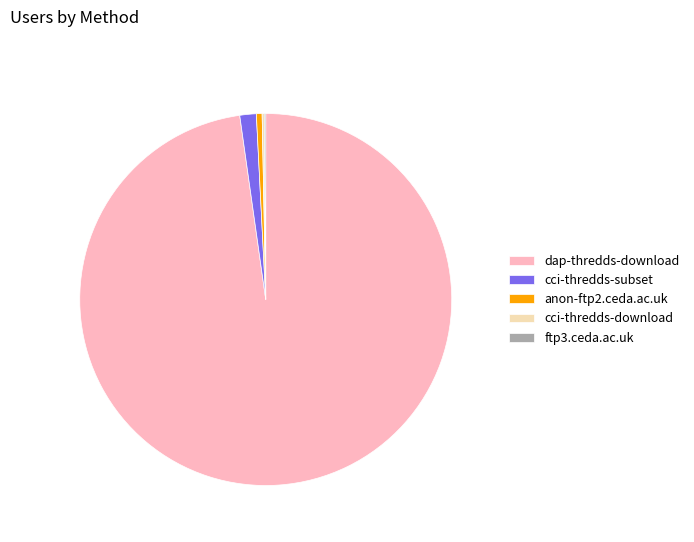

Which has a higher value, dap-thredds-download or anon-ftp2.ceda.ac.uk?

dap-thredds-download